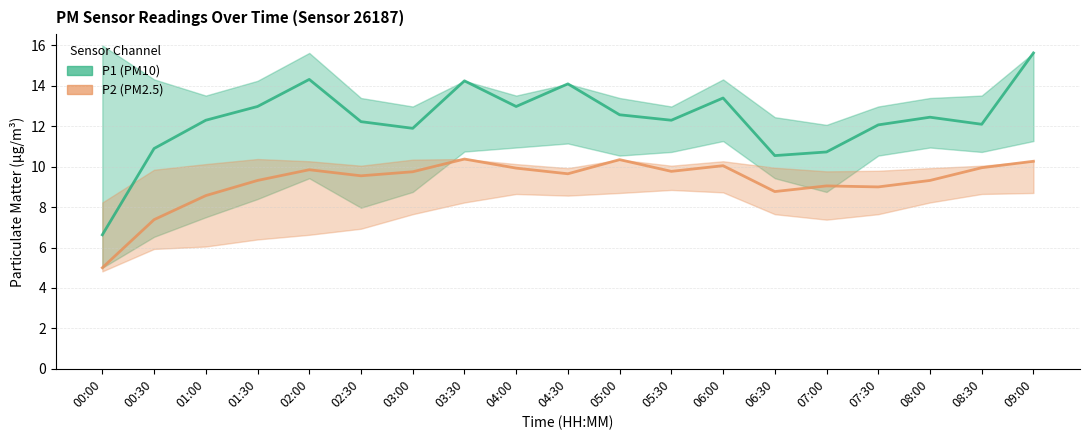

What is the difference between the second highest and minimum values in the P1 (PM10) series?

7.7